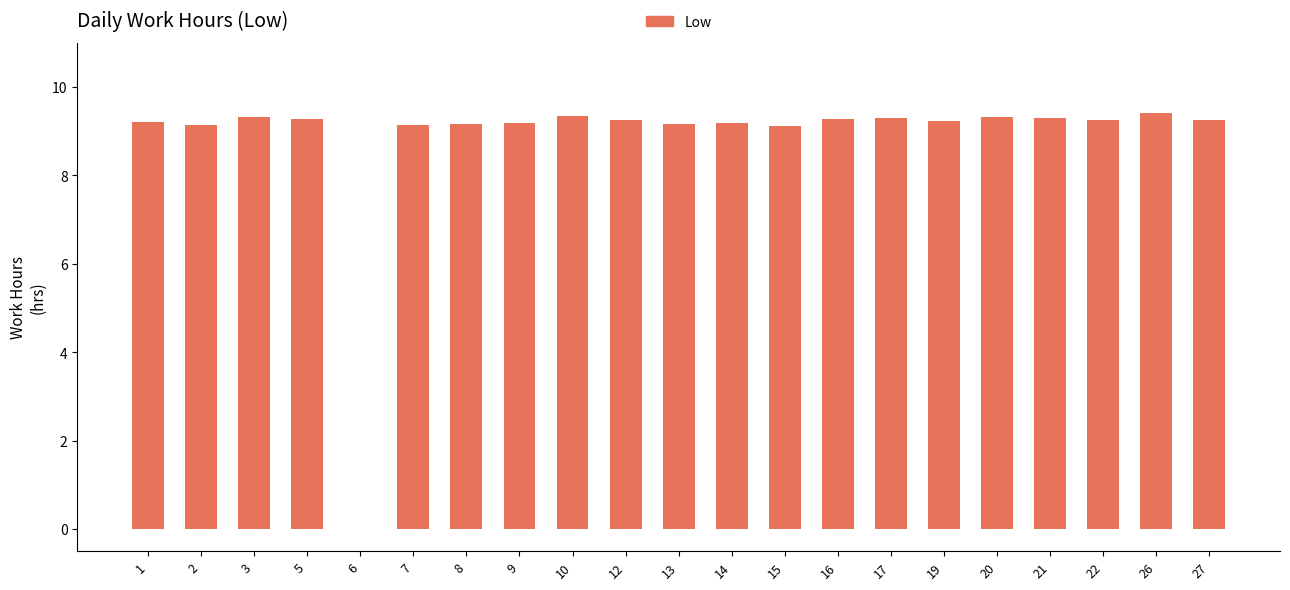

At which label is the value closest to 4?

6